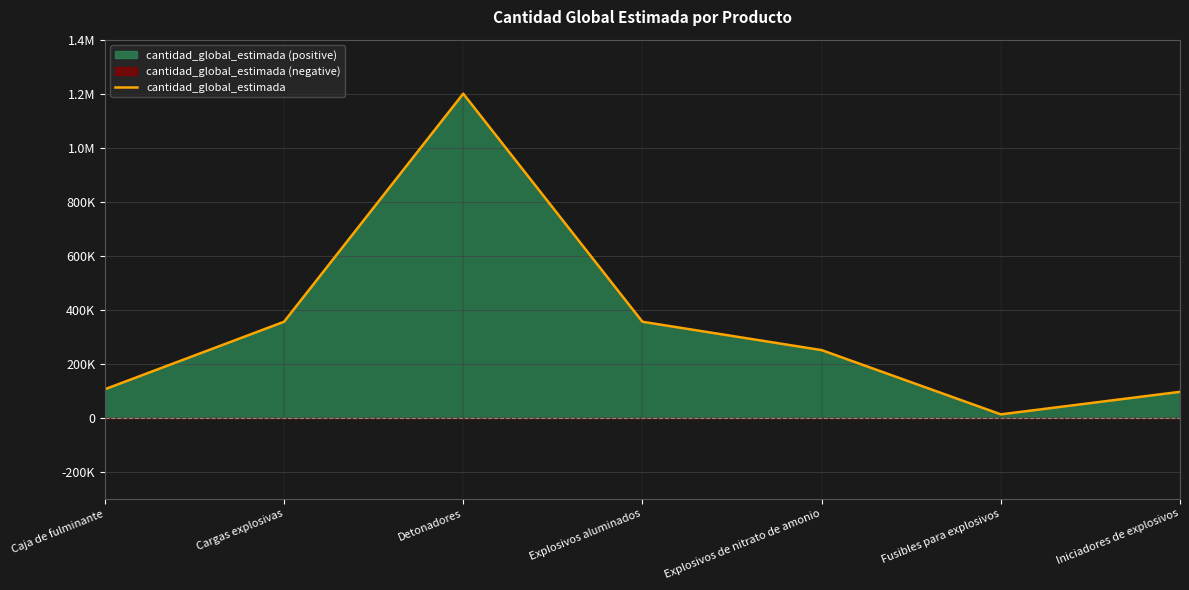

At which label does the data first exceed 249990?

Cargas explosivas